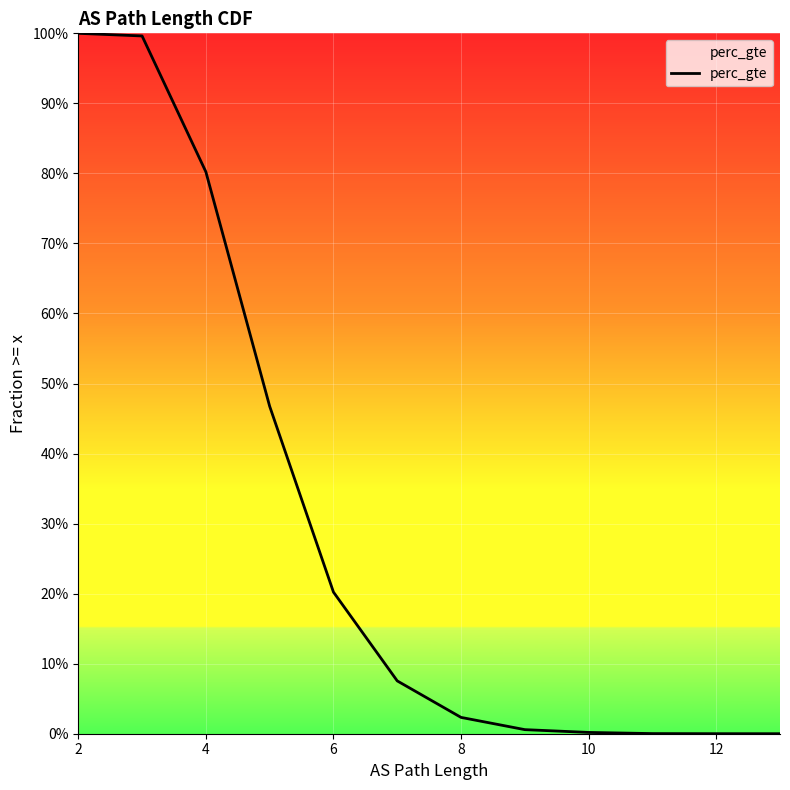

What is the average value?

0.3